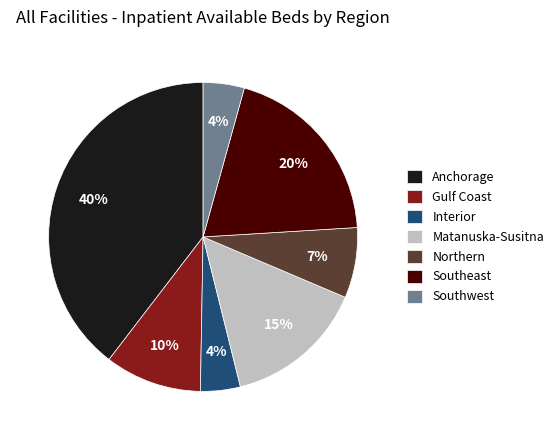

What is the largest slice in the pie chart?

Anchorage